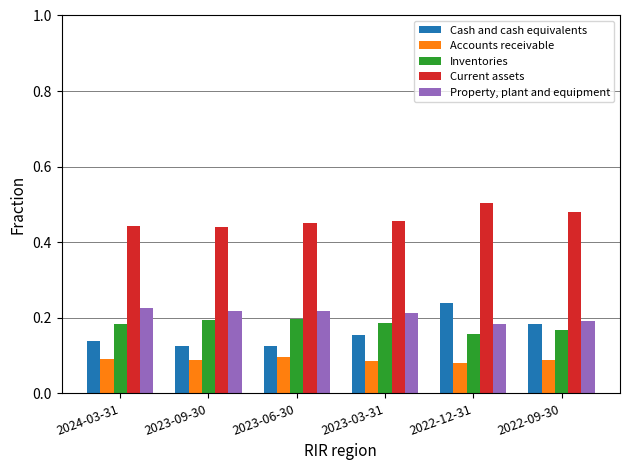

Rank the series at 2023-06-30 from lowest to highest value.

Accounts receivable, Cash and cash equivalents, Inventories, Property, plant and equipment, Current assets